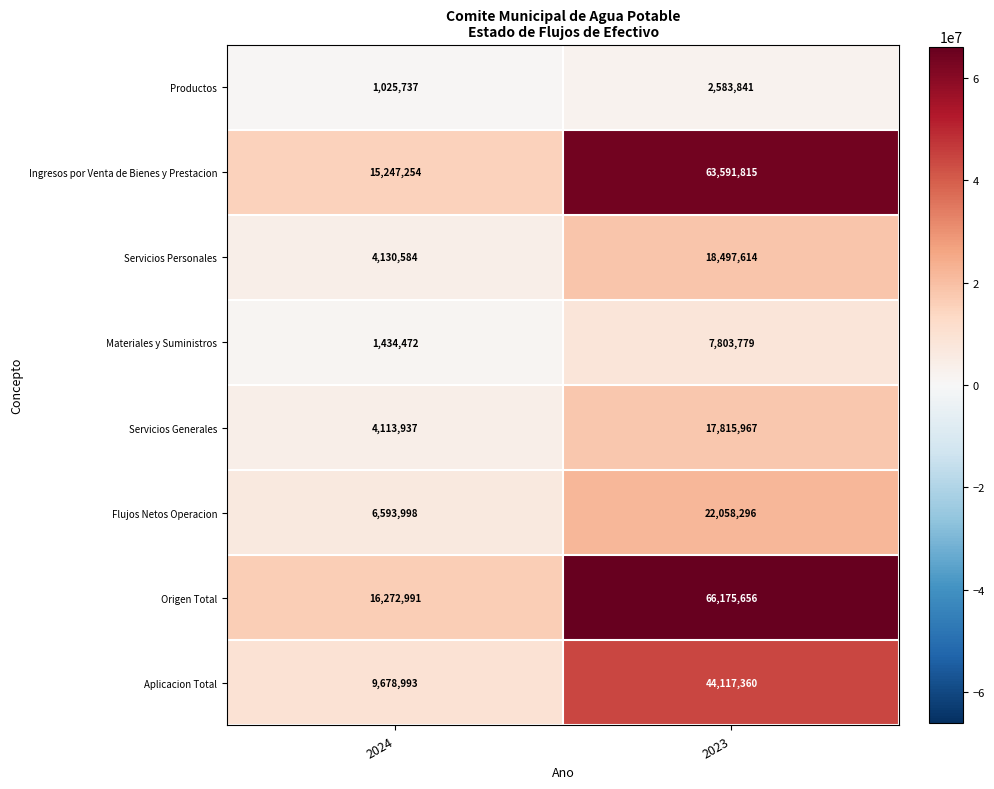

Reading left to right, what are all the values shown in this chart?

Productos: 2024=1025737	2023=2583841
Ingresos por Venta de Bienes y Prestacion: 2024=15247254	2023=63591815
Servicios Personales: 2024=4130584	2023=18497614
Materiales y Suministros: 2024=1434472	2023=7803779
Servicios Generales: 2024=4113937	2023=17815967
Flujos Netos Operacion: 2024=6593998	2023=22058296
Origen Total: 2024=16272991	2023=66175656
Aplicacion Total: 2024=9678993	2023=44117360